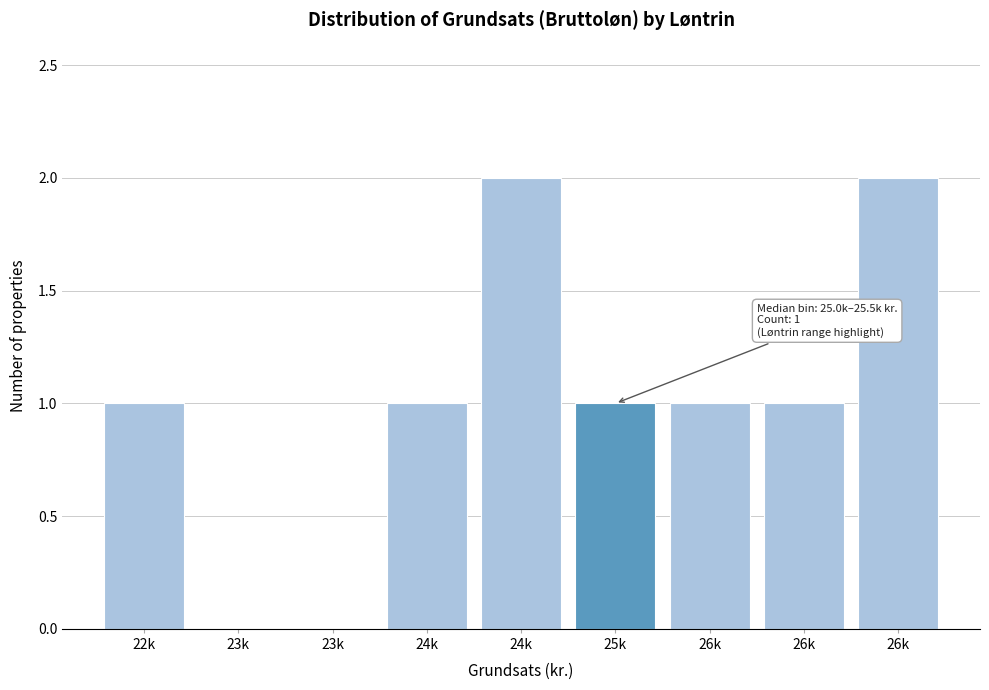

Are the bars horizontal?

No